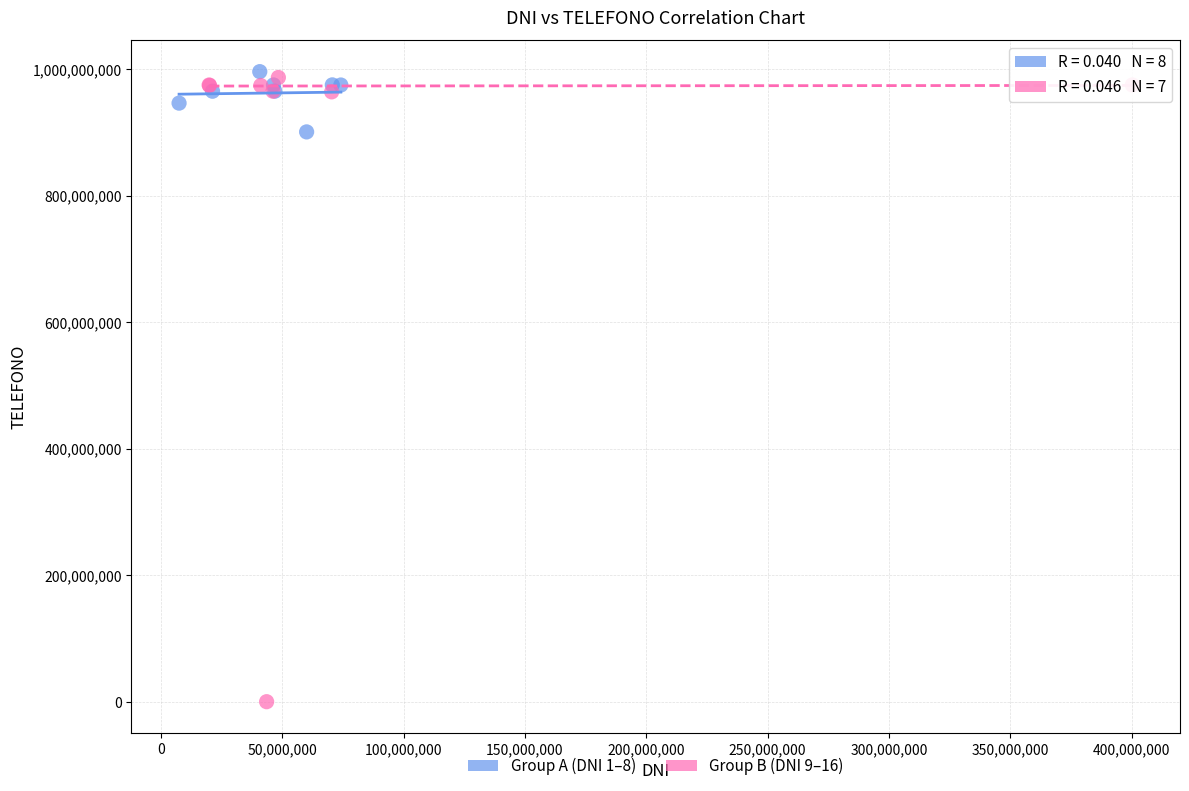

Which series contains the highest Y value?

Group A (DNI 1–8)